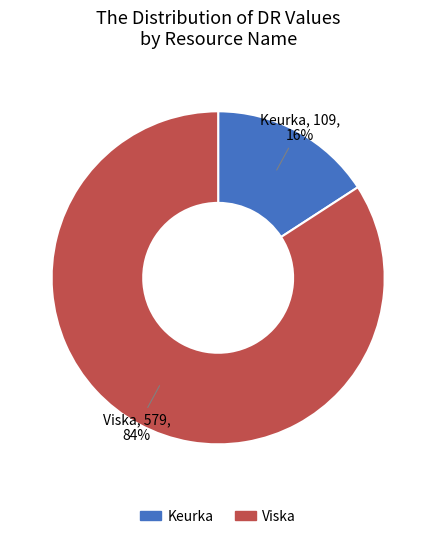

Is there any slice that represents more than half of the pie?

Yes